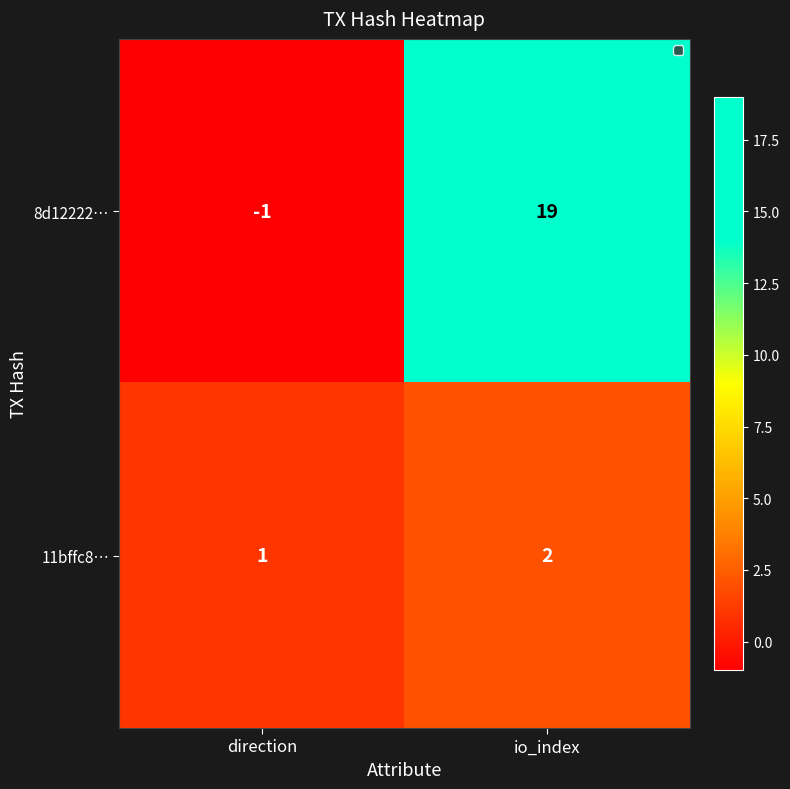

What is the sum of the 11bffc8… values at direction and io_index?

3